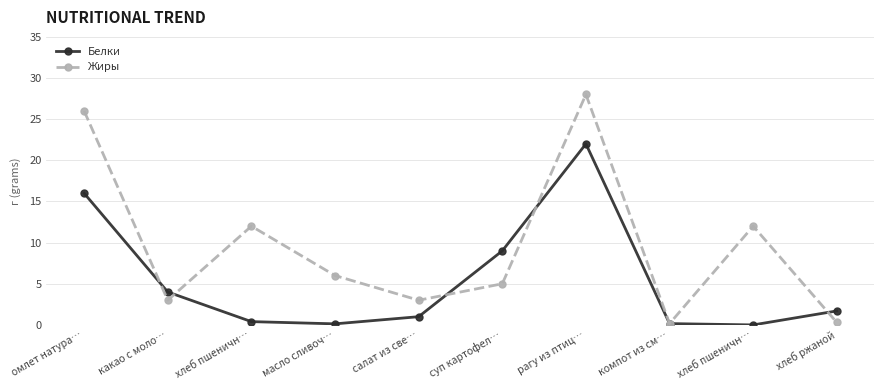

At which label does Белки first exceed 1?

омлет натура…